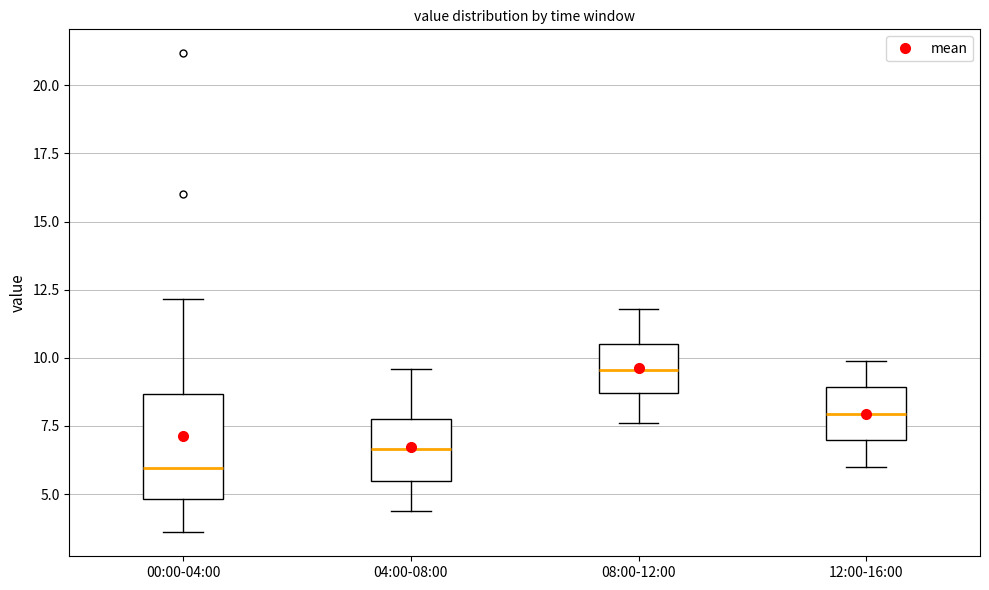

Which box is the tallest, from its lower edge to its upper edge?

00:00-04:00